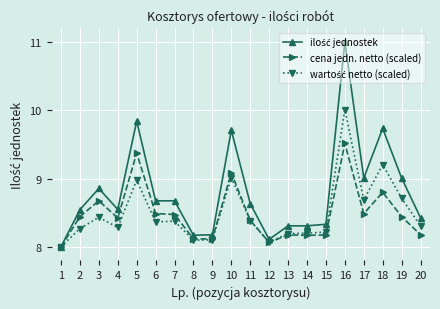

What is the greatest value displayed?

11.0